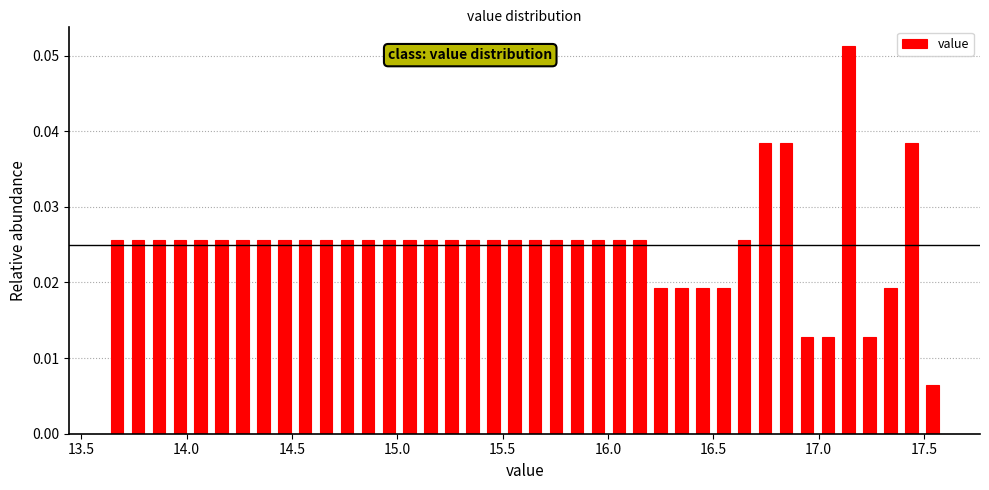

Read against the x-axis, roughly where is the centre of the tallest bar?

17.15